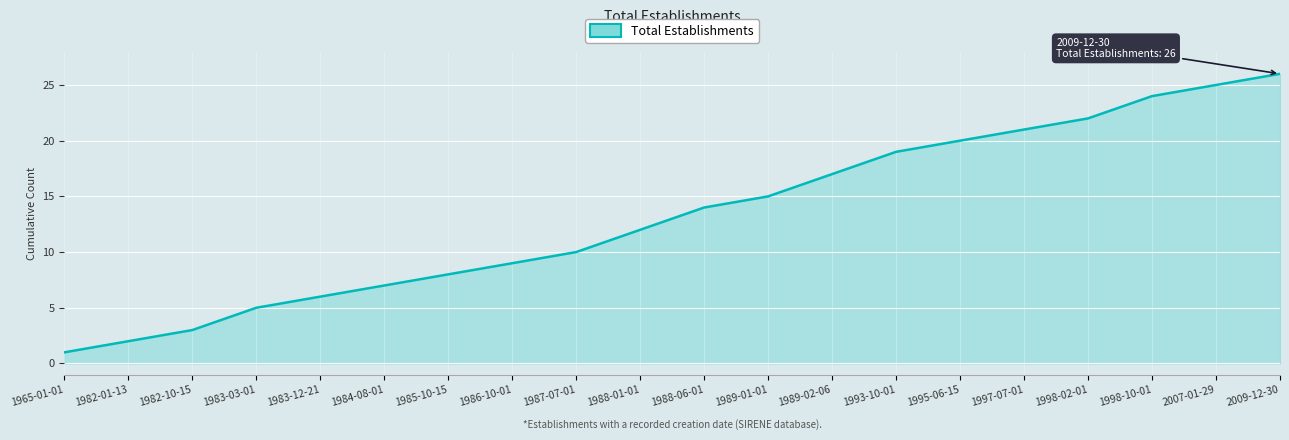

How many lines are shown in the chart?

1